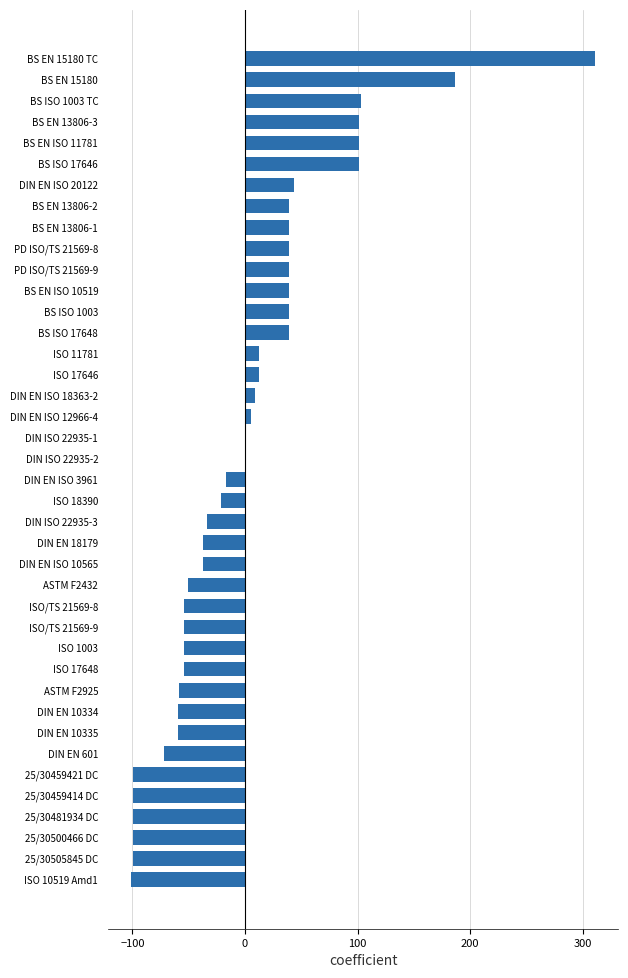

What value does the data have at ASTM F2432?

-50.1